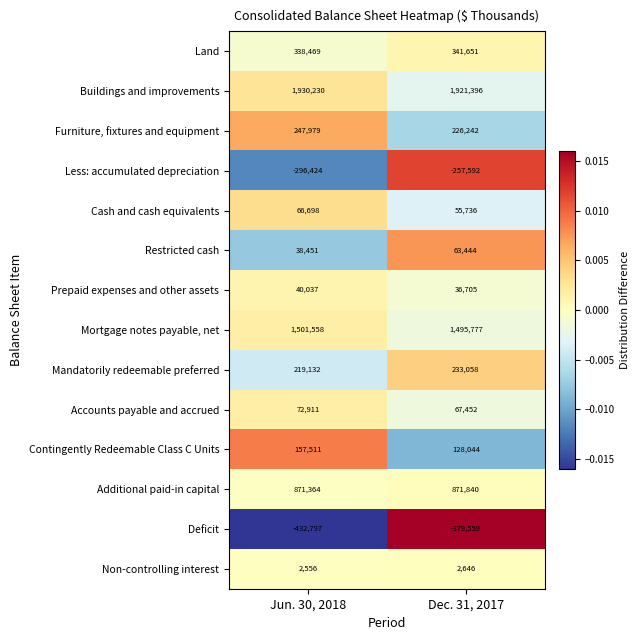

Which series has the largest total across all categories?

Buildings and improvements